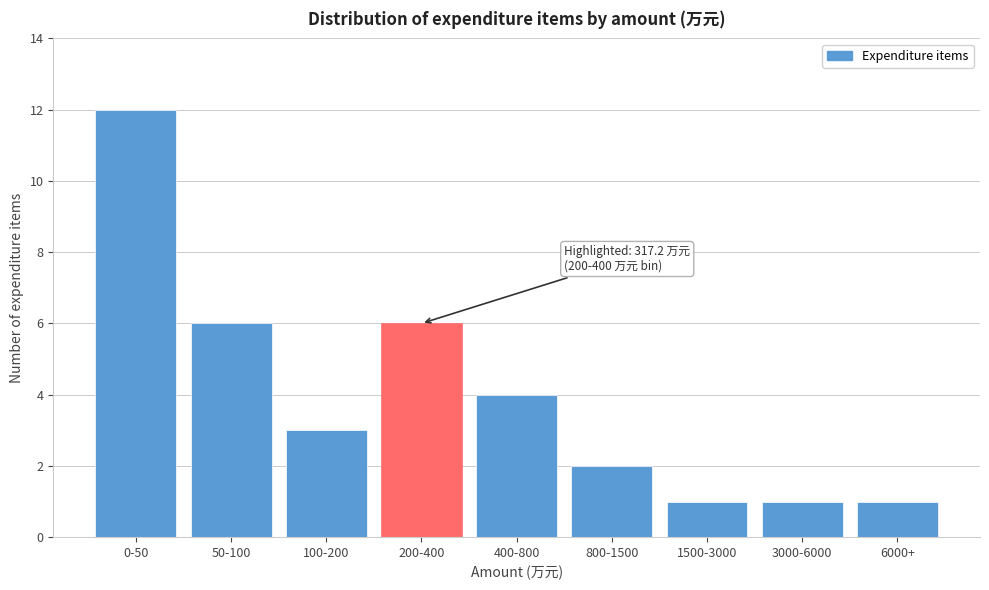

Reading left to right, extract all data points from this chart.

0-50=12	50-100=6	100-200=3	200-400=6	400-800=4	800-1500=2	1500-3000=1	3000-6000=1	6000+=1